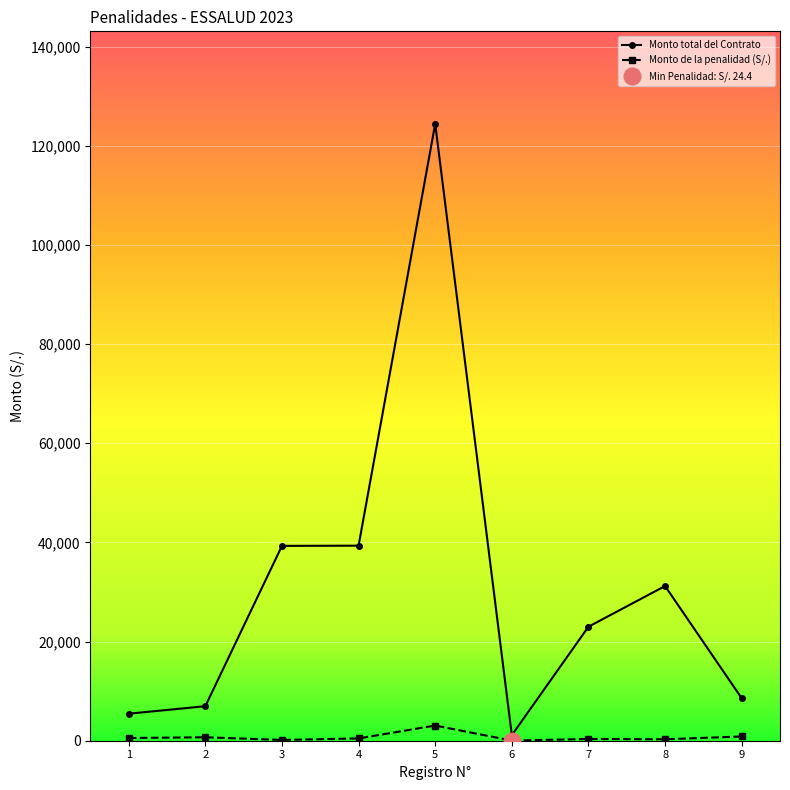

Is the value of Monto total del Contrato at 7 greater than the value of Monto de la penalidad (S/.) at 7?

Yes